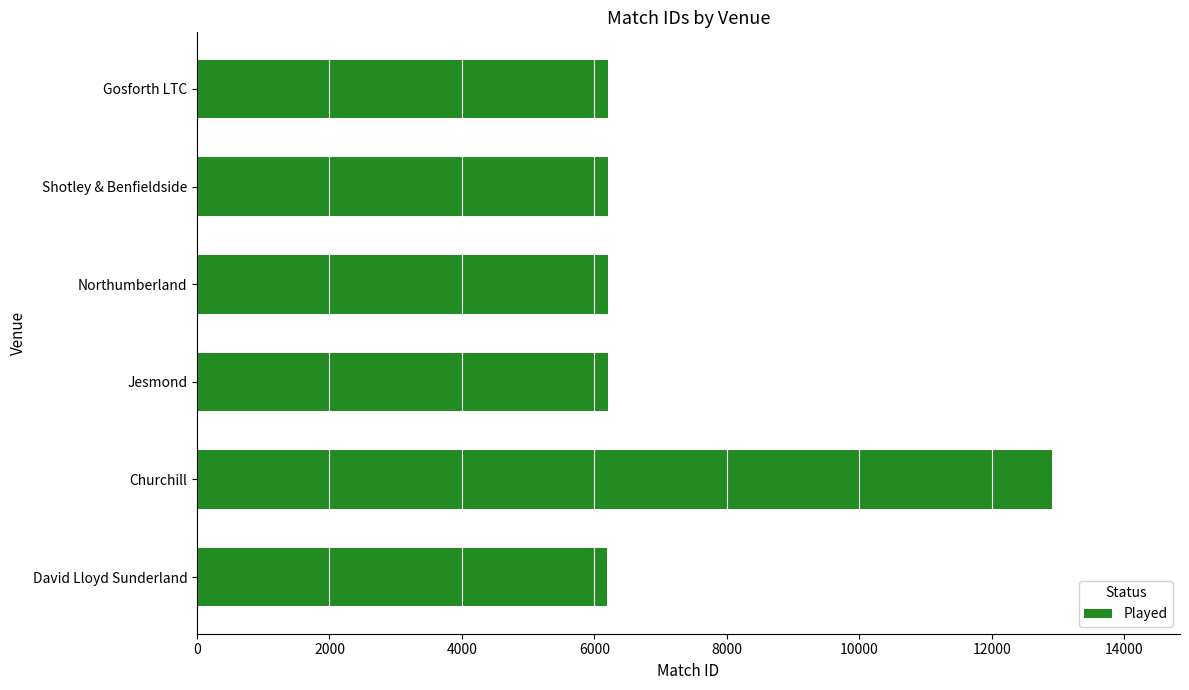

How many values are below 6204?

3